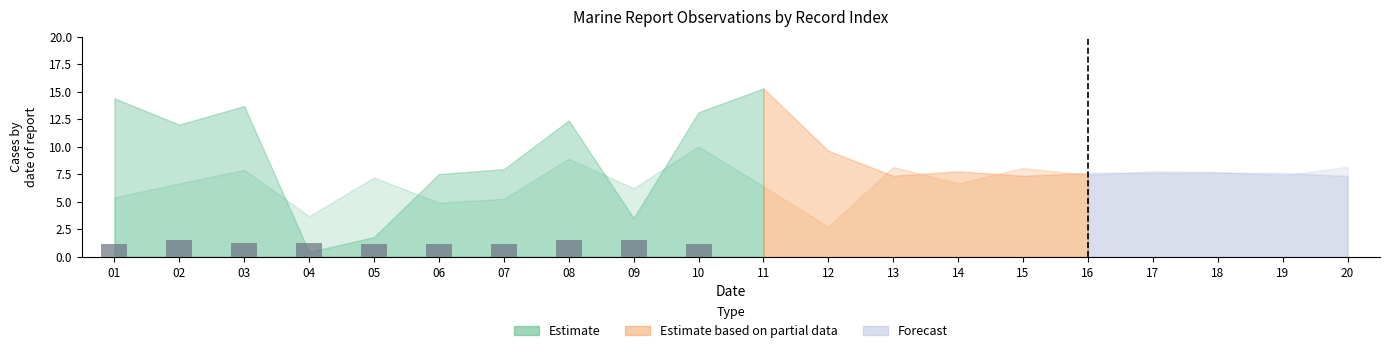

What is the sum of all values?

12.9